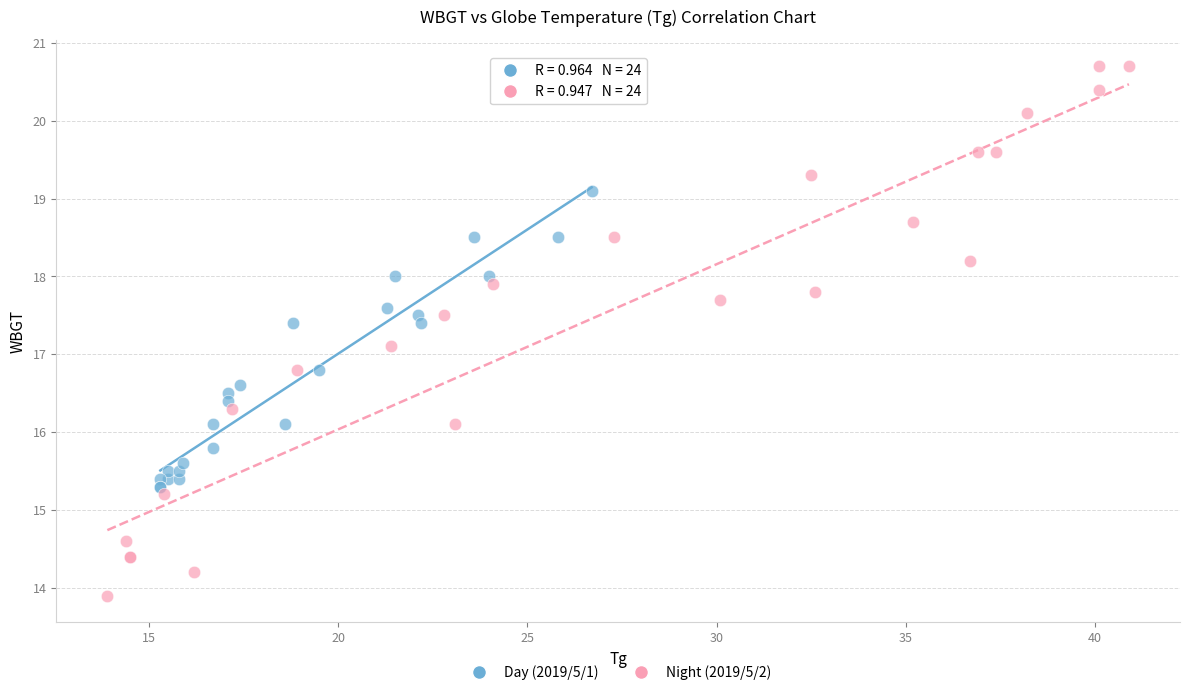

Which series contains the lowest Y value?

Night (2019/5/2)